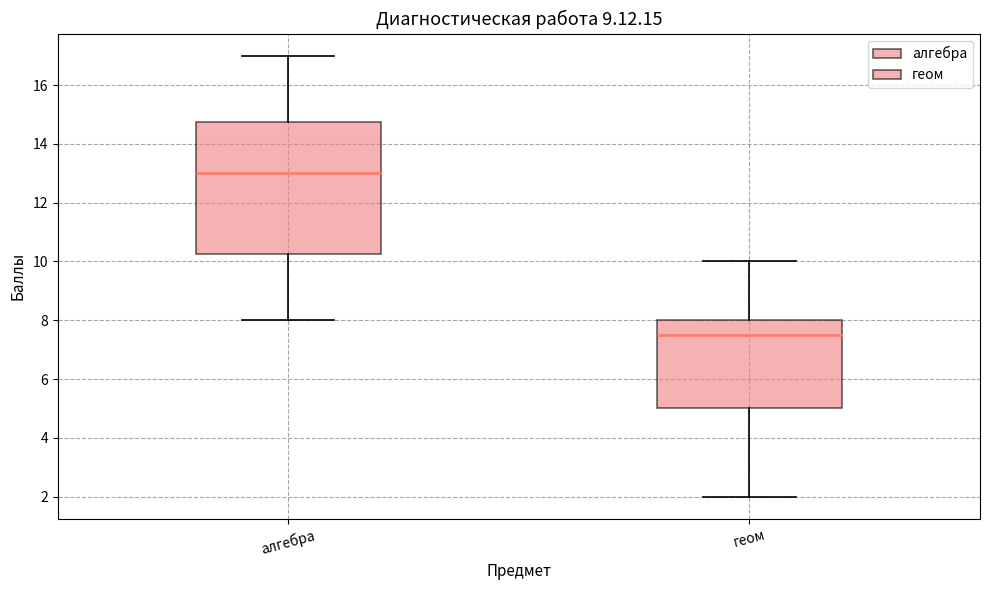

Reading left to right, read every box against the y-axis: the position of its median line, the range the box covers, and the ends of its whiskers. The values are not printed on the chart, so give them approximately, as read against the axis.

алгебра: median 13.0, box 10.2 to 14.8, whiskers 8.0 to 17.0
геом: median 7.6, box 5.0 to 8.0, whiskers 2.0 to 10.0